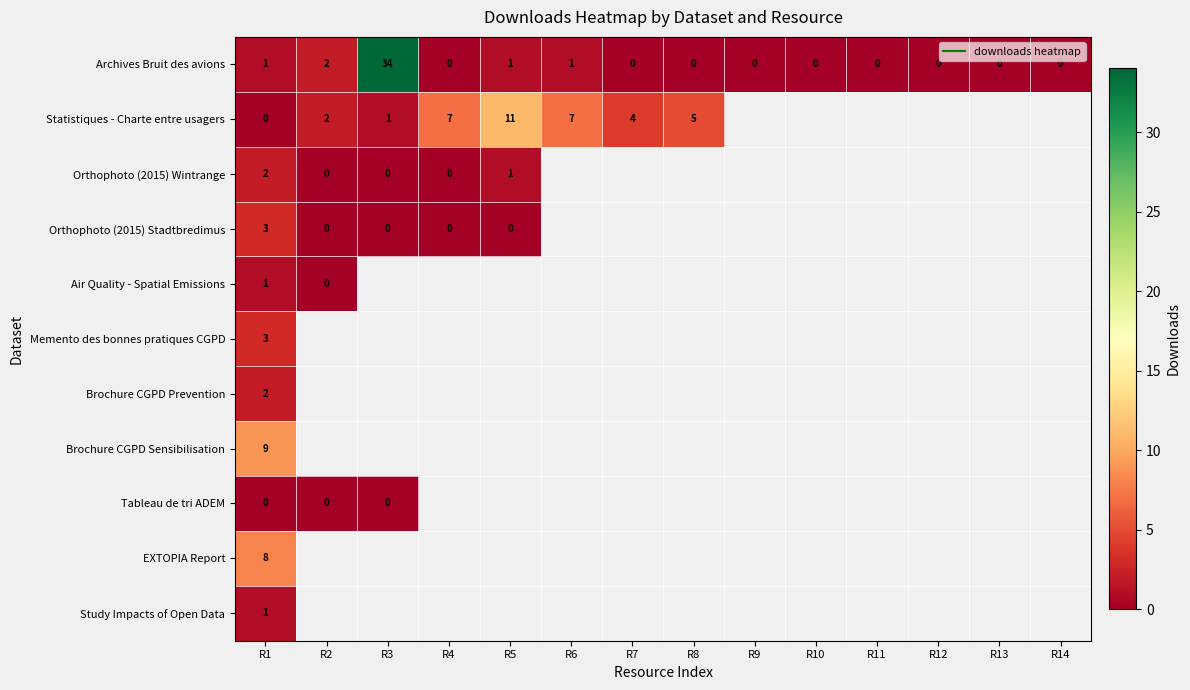

Between R1 and R3, which is larger?

R3